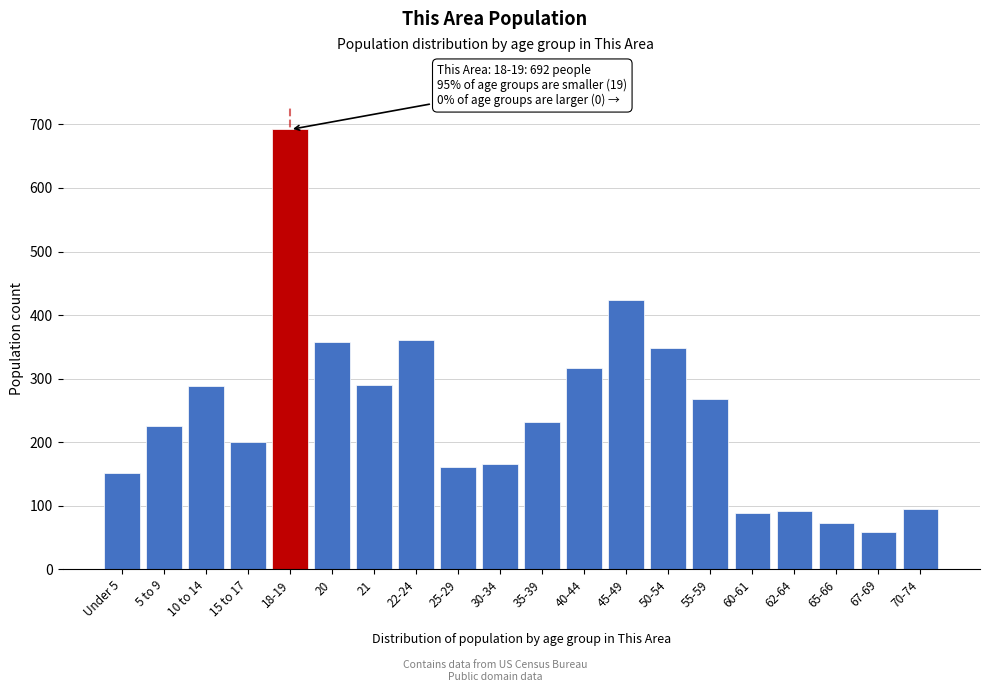

What is the difference between the maximum and second lowest values?

619